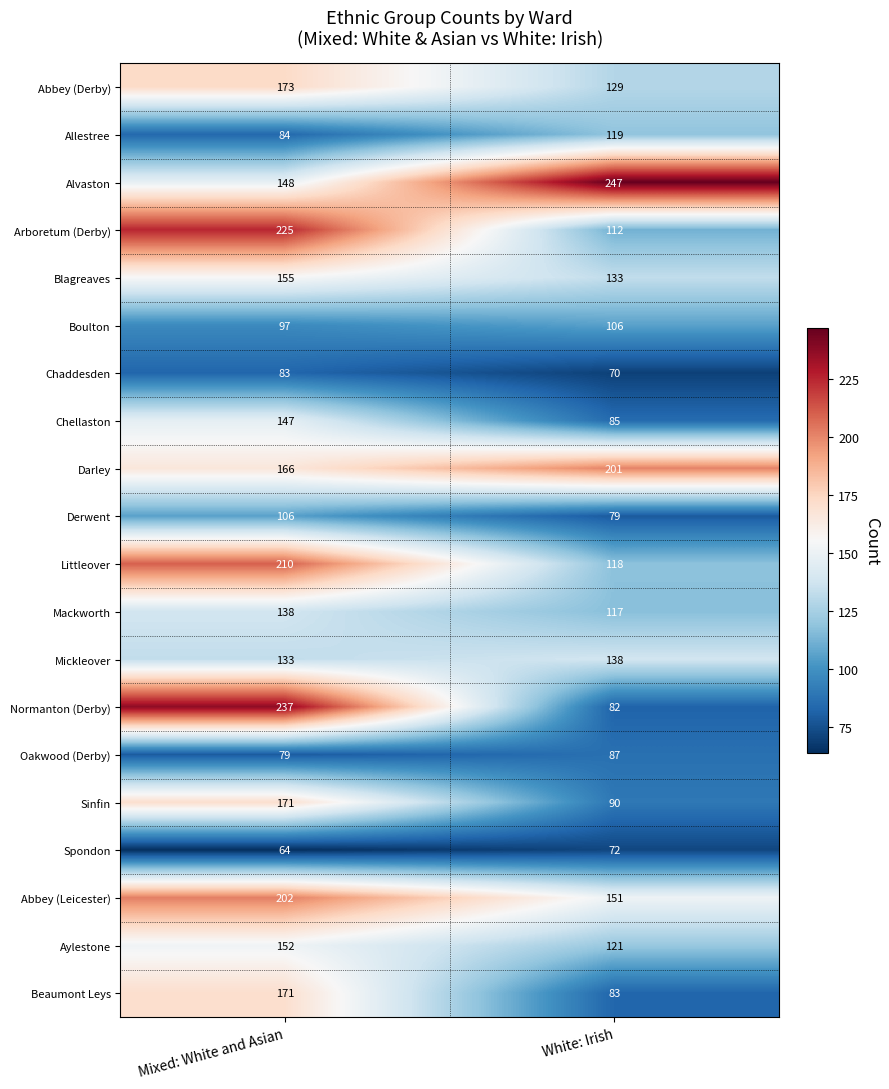

What is the total value across all series at White: Irish?

2340